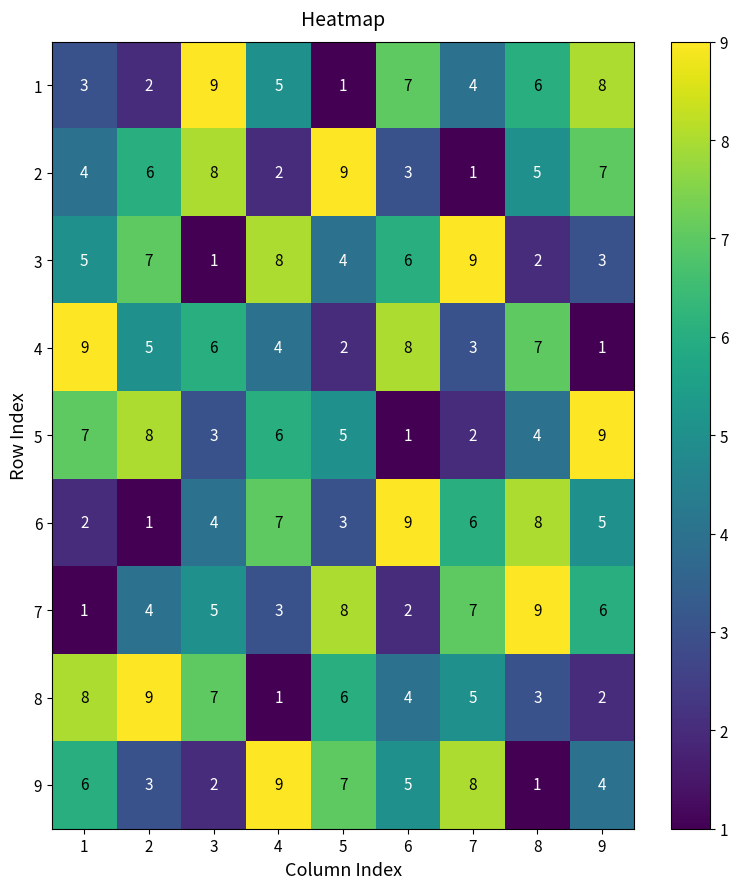

How many 3 values are between 3 and 7?

5